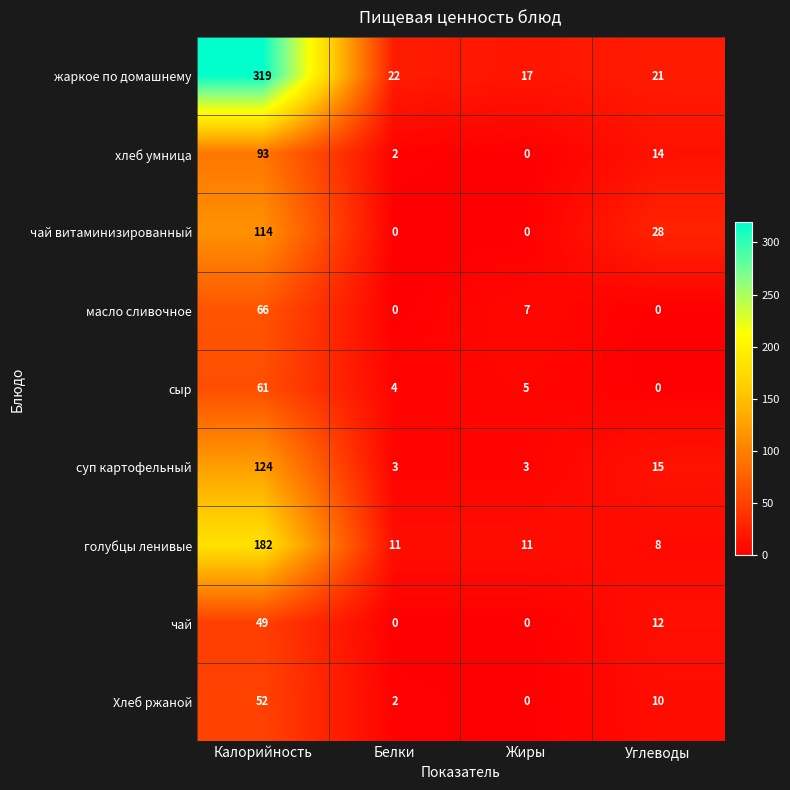

Rank the series by their maximum value, from highest to lowest.

жаркое по домашнему, голубцы ленивые, суп картофельный, чай витаминизированный, хлеб умница, масло сливочное, сыр, Хлеб ржаной, чай